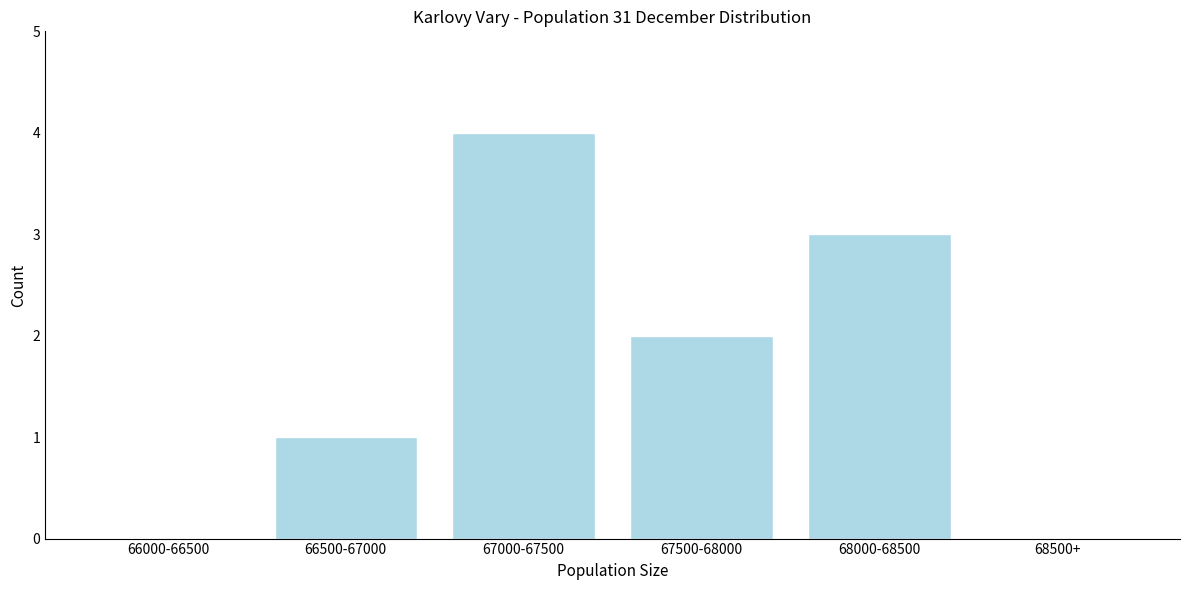

Reading left to right, transcribe all the data shown in this chart.

66000-66500=0	66500-67000=1	67000-67500=4	67500-68000=2	68000-68500=3	68500+=0